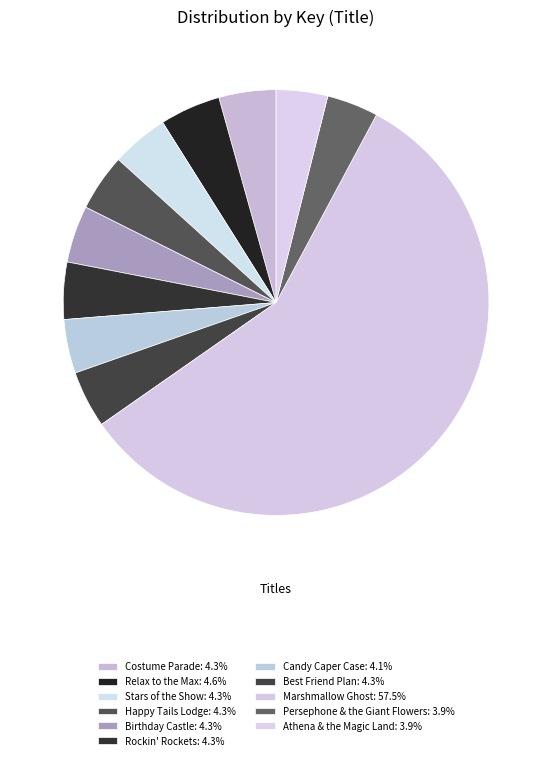

How many slices are in this pie chart?

11